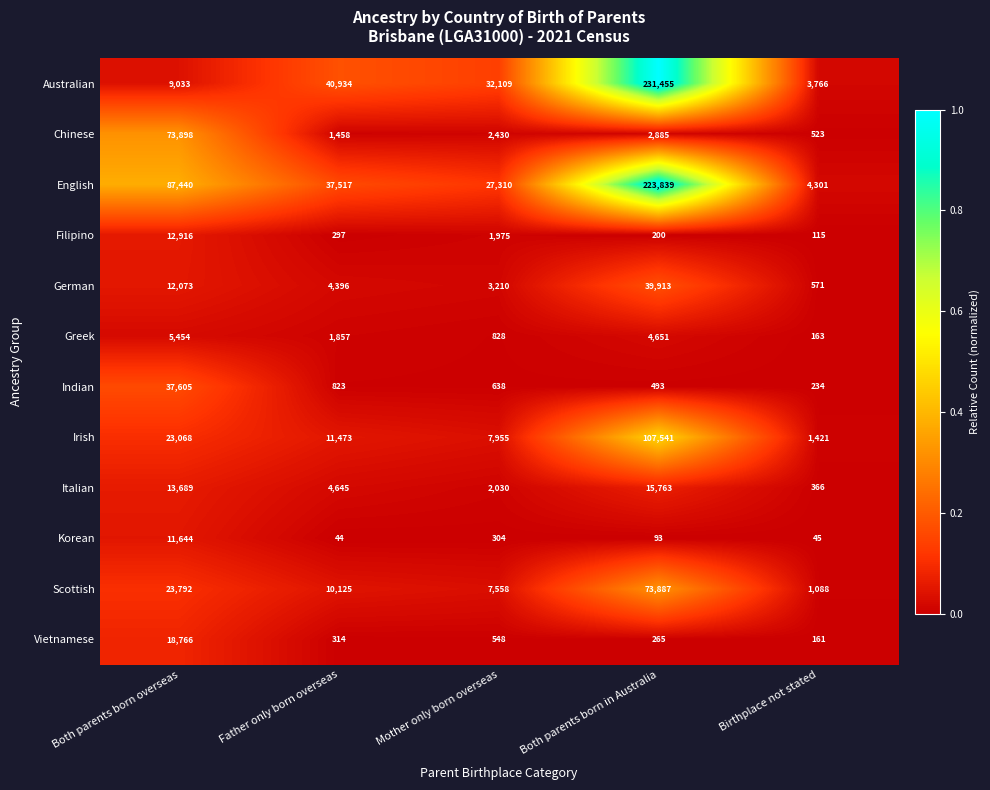

Which series has the largest range (max minus min)?

Australian